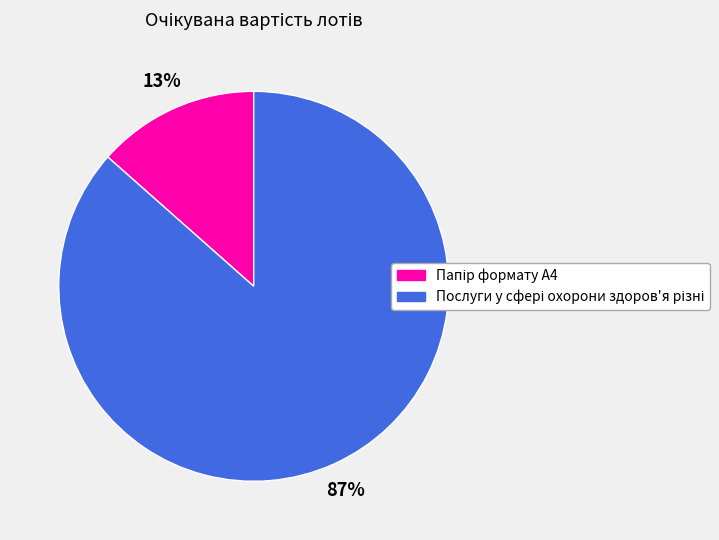

Is there any slice that represents more than half of the pie?

Yes